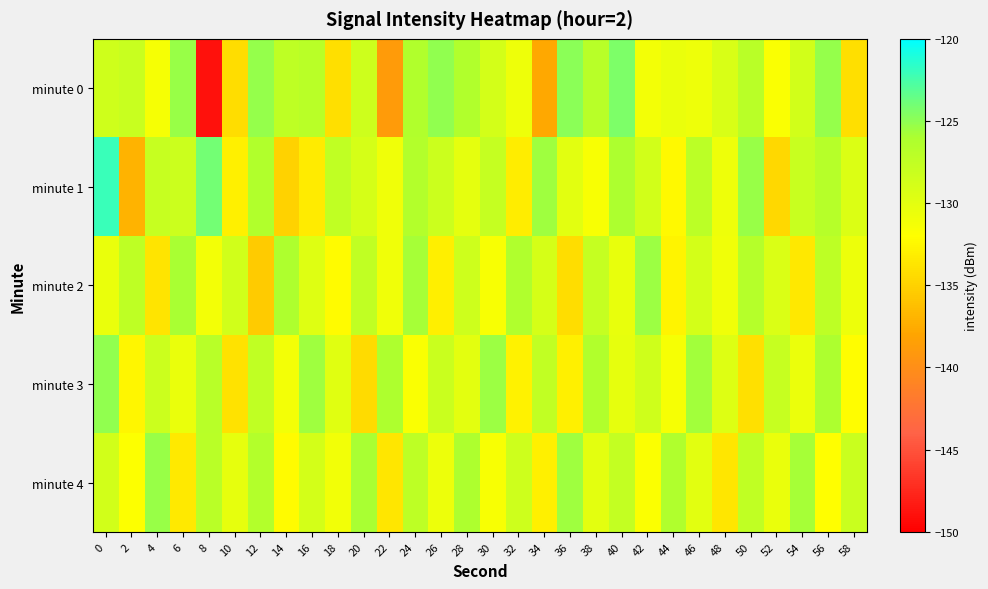

Between 26 and 54, which is larger?

26